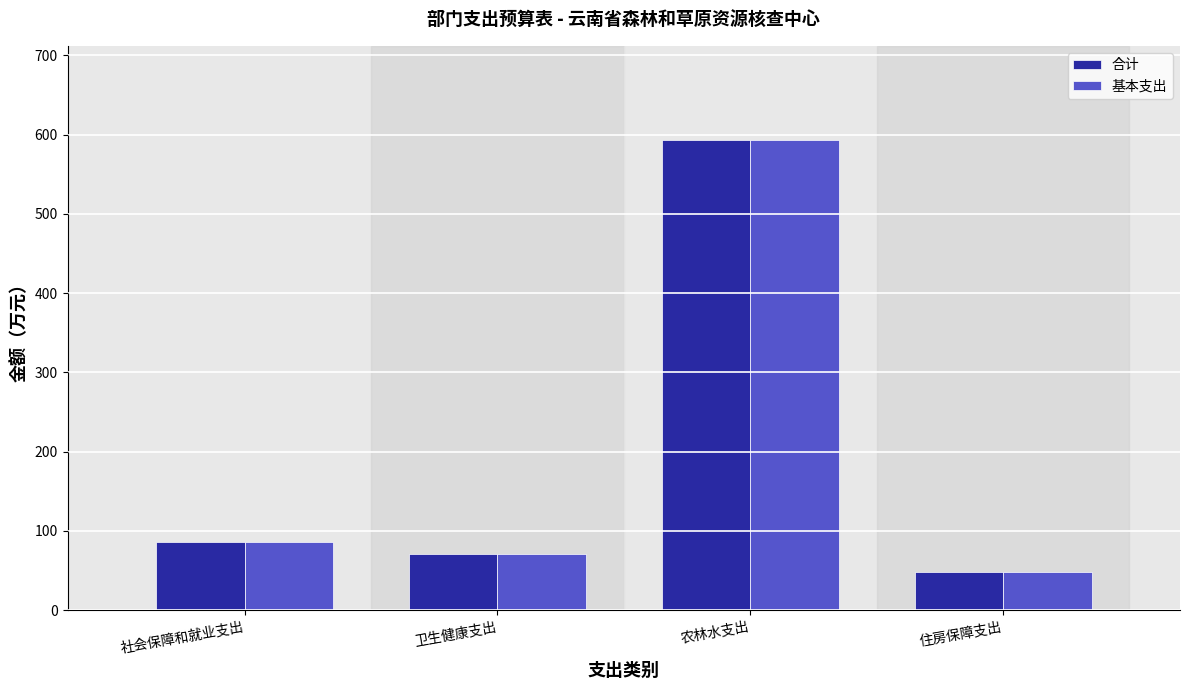

Is the value of 基本支出 at 农林水支出 greater than the value of 合计 at 卫生健康支出?

Yes